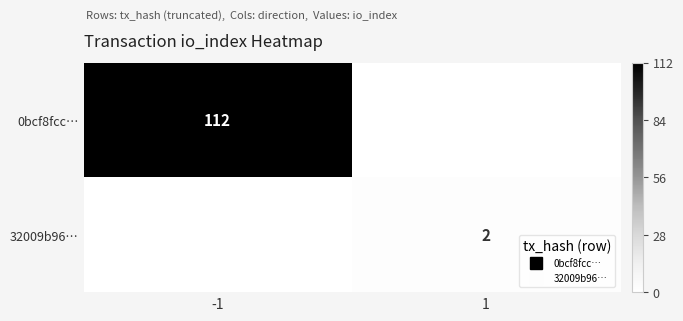

Which series changed the most between -1 and 1?

0bcf8fcc…